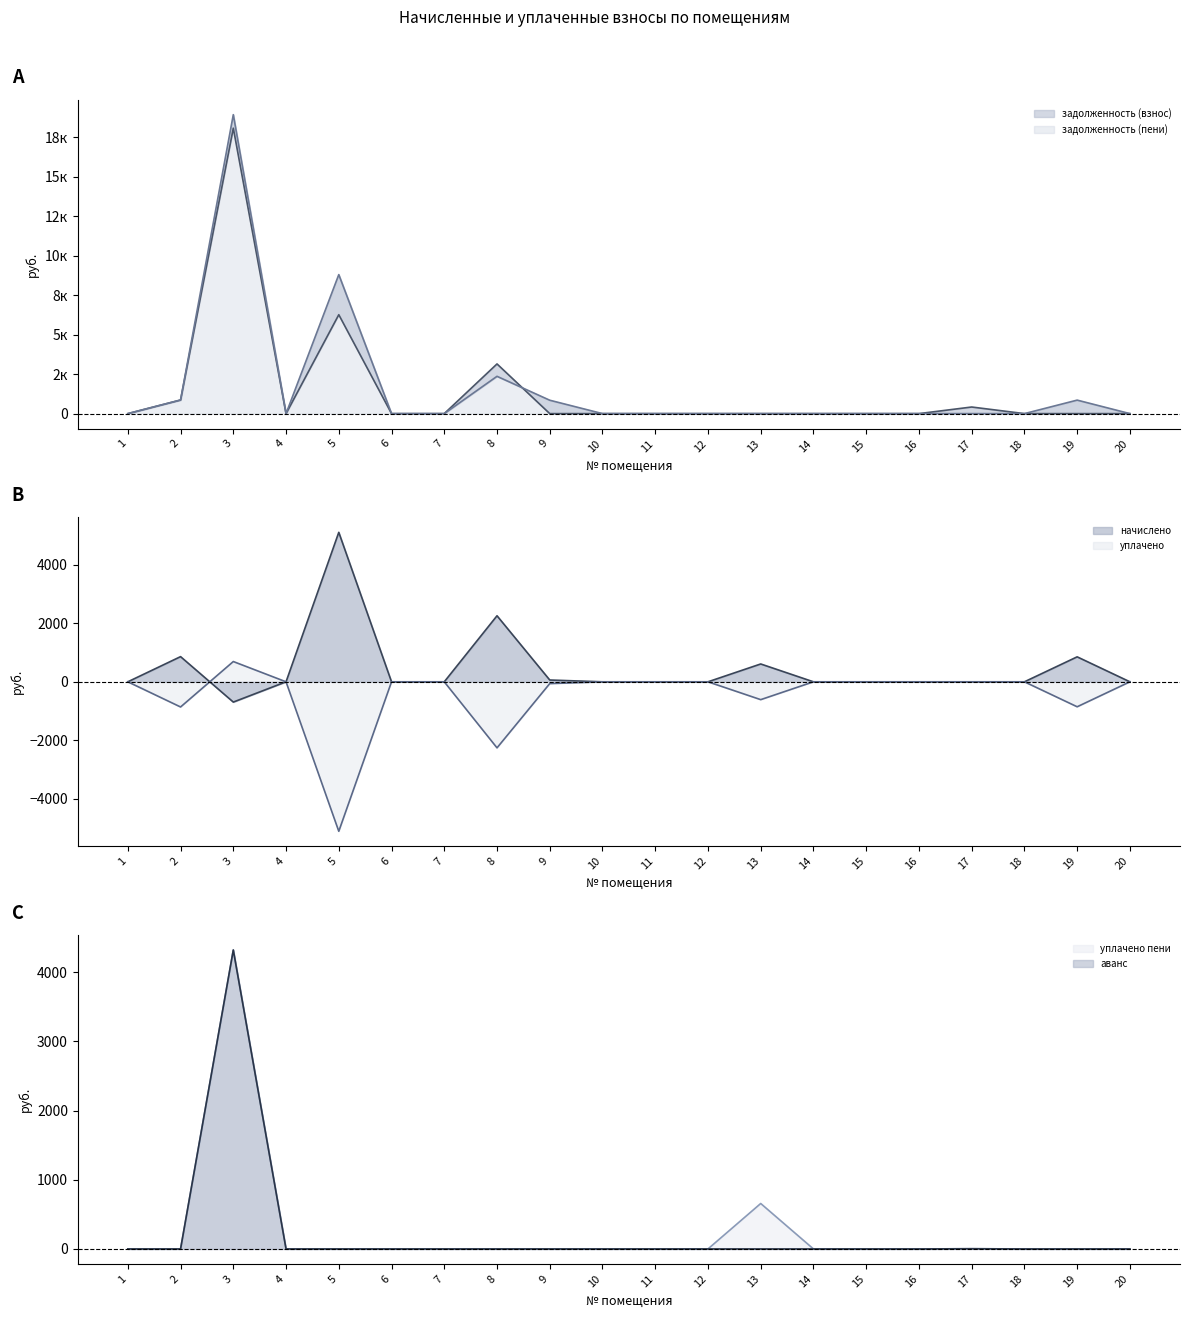

Where do задолженность (взнос) and задолженность (пени) first cross each other?

8 and 9